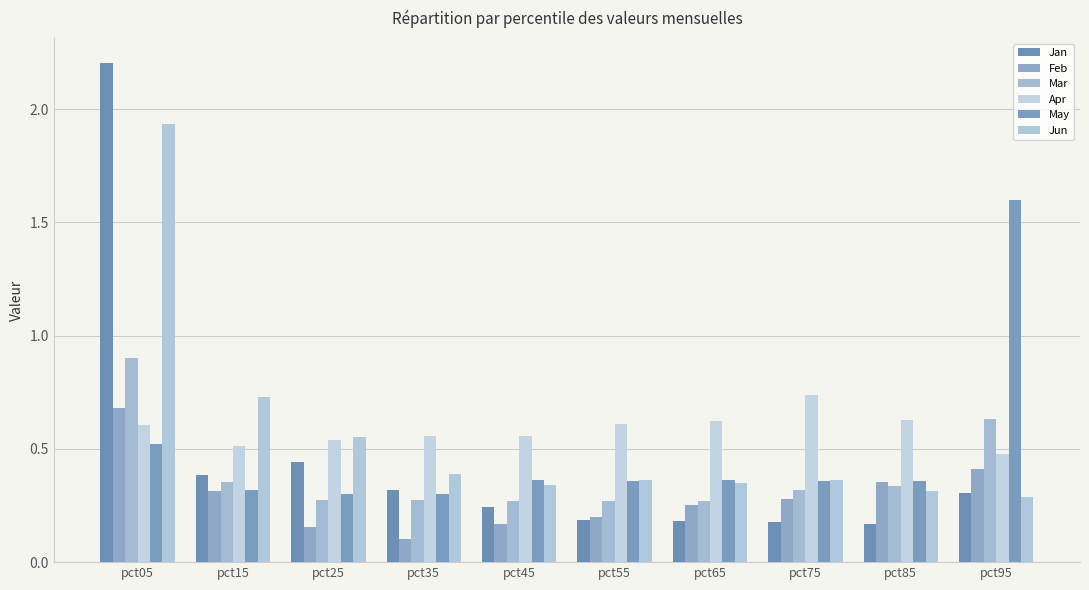

How many data points does each series have?

10